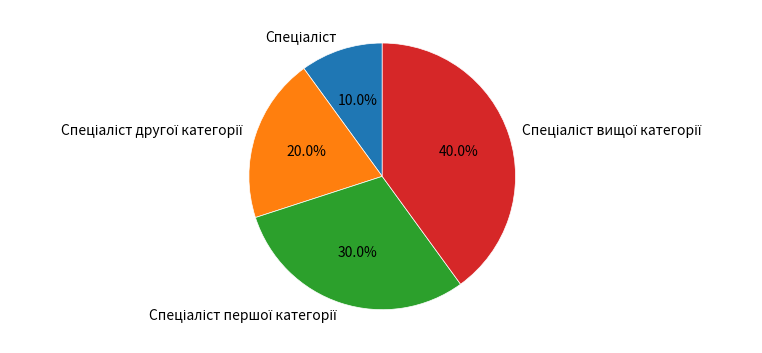

How many segments does this pie chart have?

4